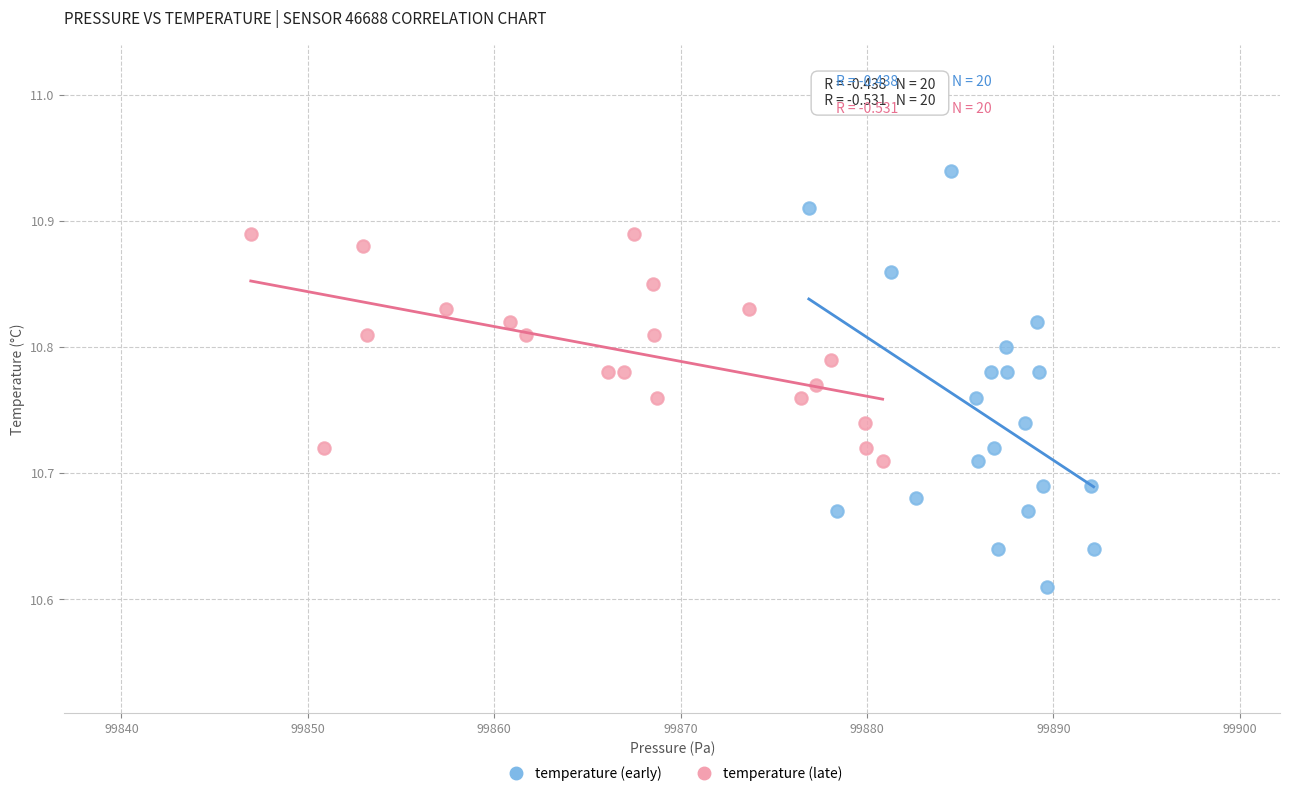

Which series contains the highest Y value?

temperature (early)